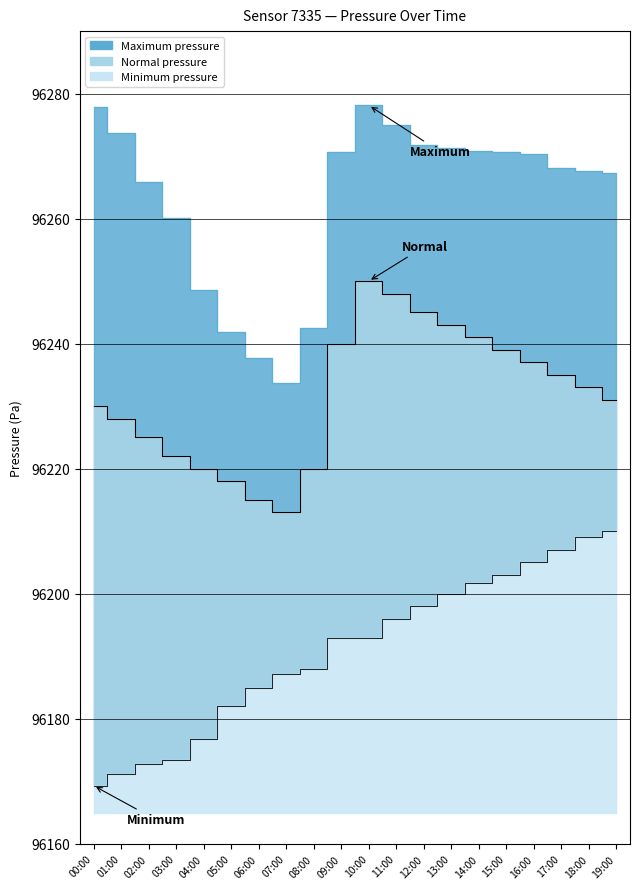

What is the label of the 18th point from the left?

17:00